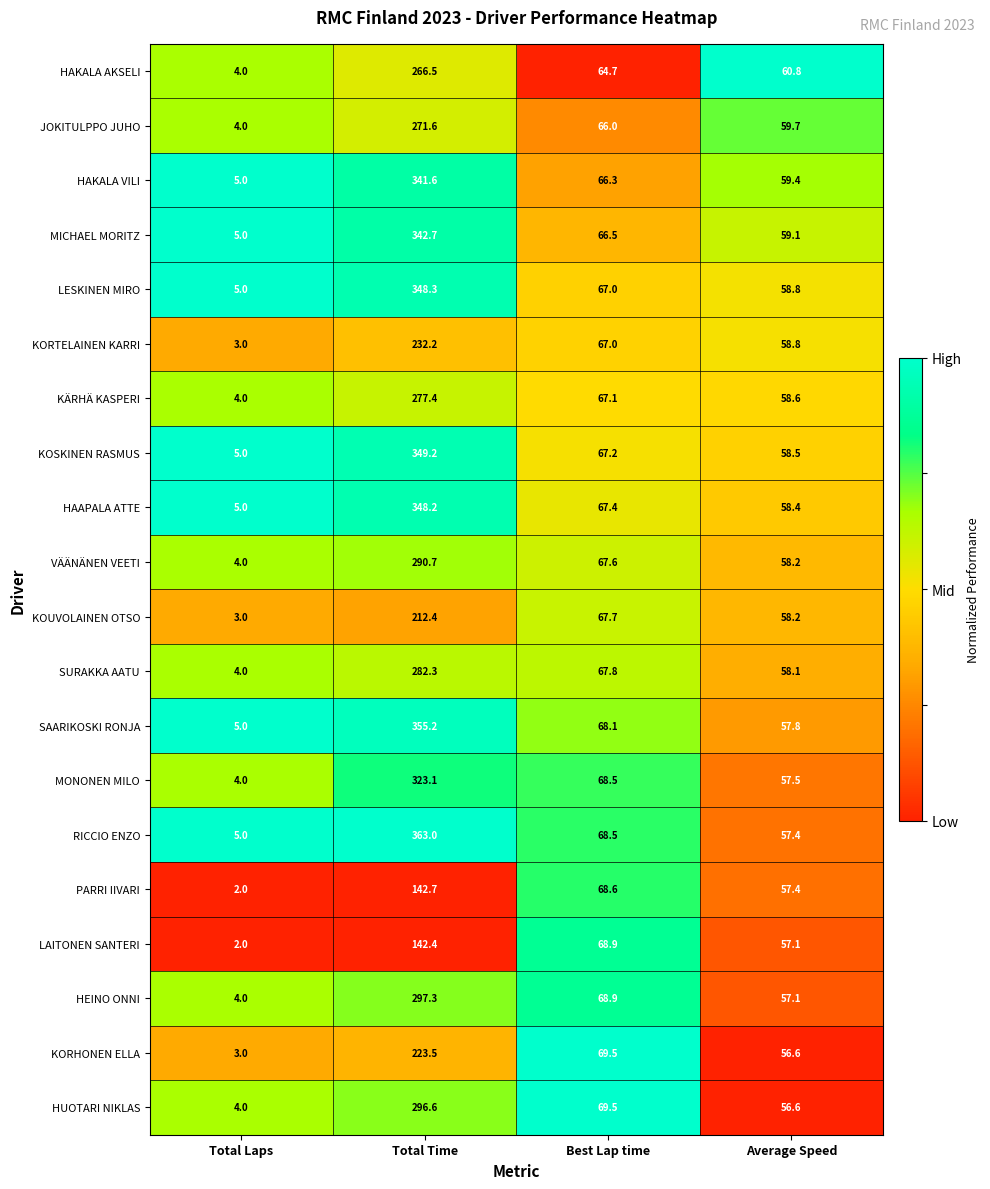

How many categories are shown in the chart?

4